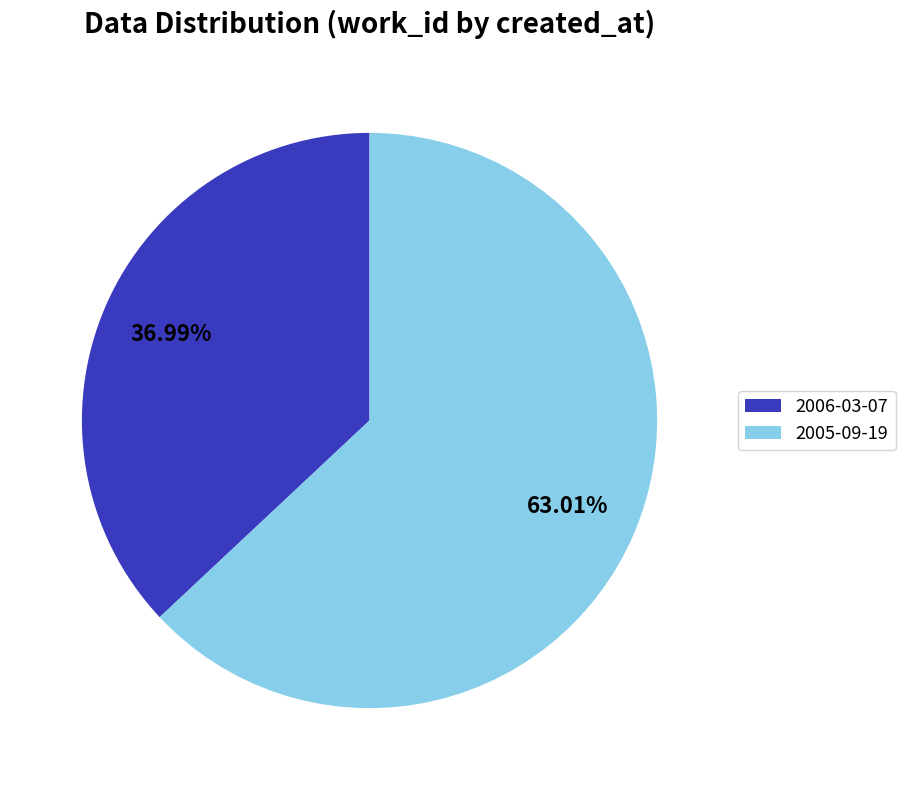

To the nearest percent, what is the average slice percentage?

50%